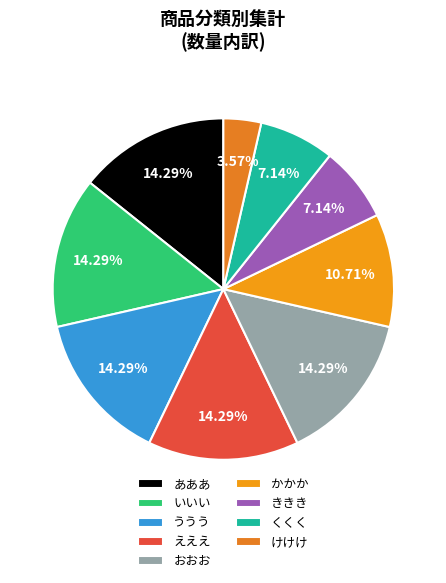

How much of the chart is everything except ううう?

85.7%